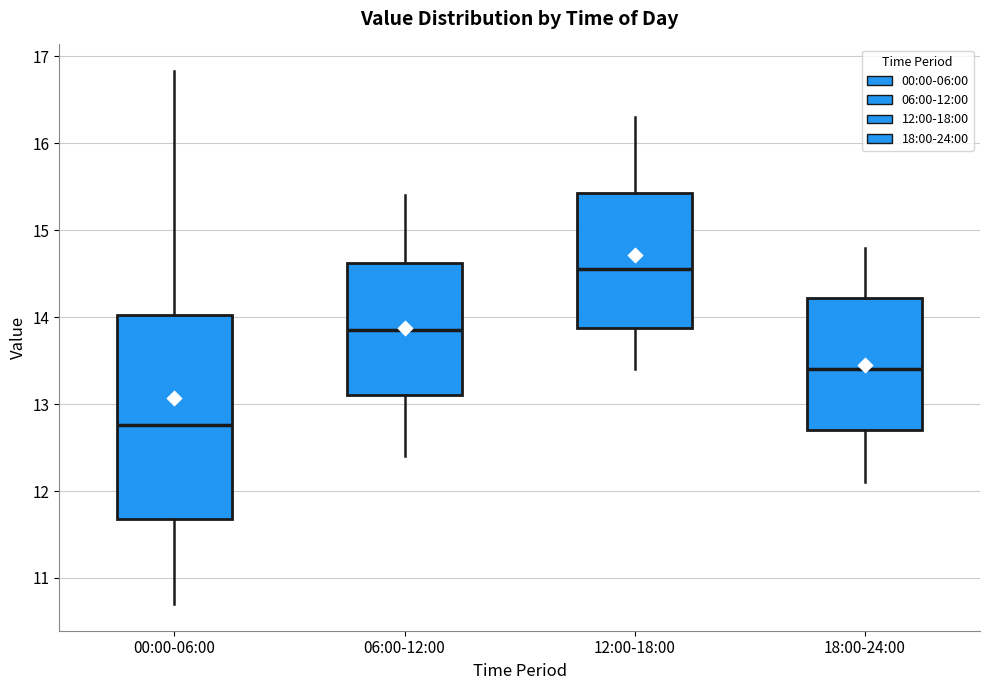

Which box is the tallest, from its lower edge to its upper edge?

00:00-06:00